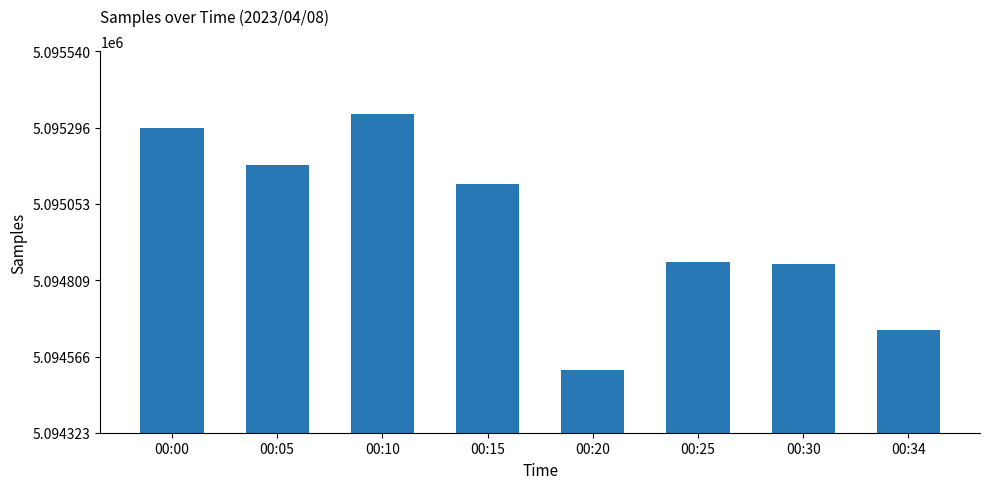

What is the sum of the values at 00:15 and 00:05?

10190292